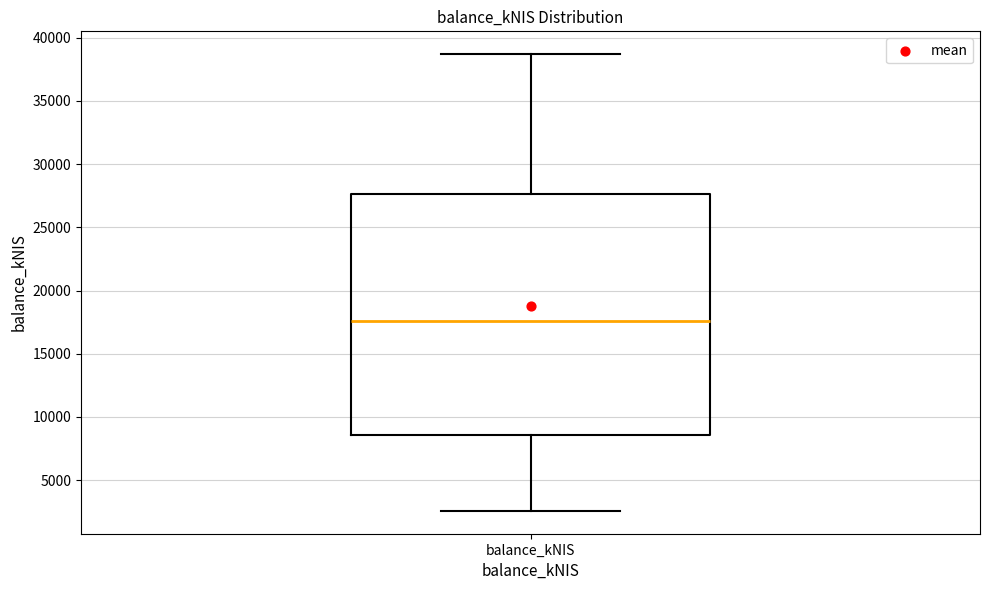

Where does the median line of the box for balance_kNIS sit on the y-axis? The values are not printed on the chart, so give them approximately, as read against the axis.

17500